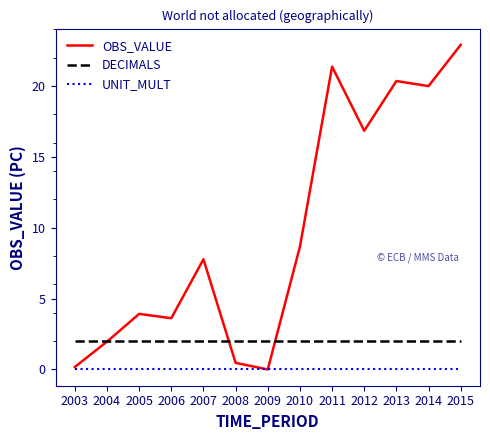

Count the number of categories in the chart.

13